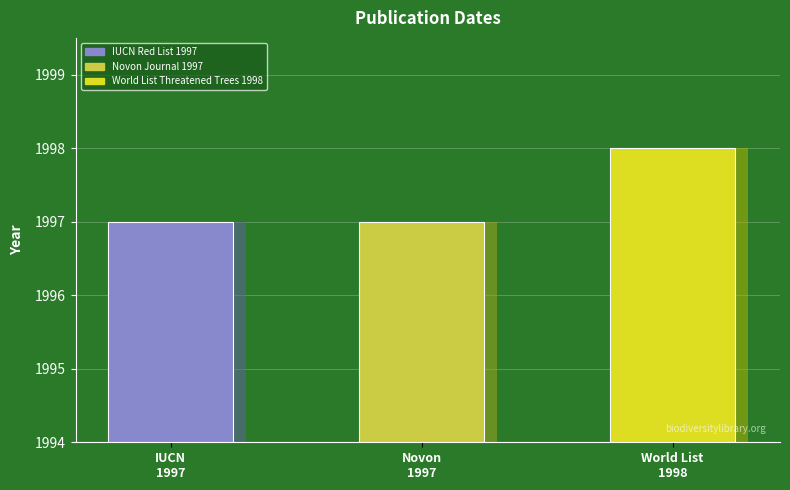

Which label corresponds to the smallest value in the chart?

IUCN Red List 1997